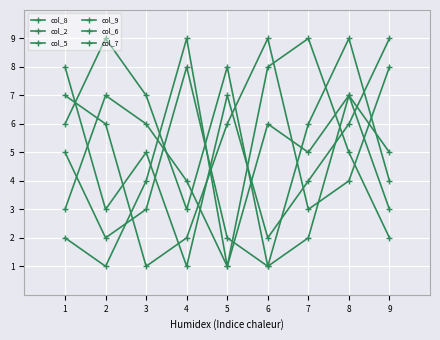

What is the value of the col_2 point at the 1st from the left?

3